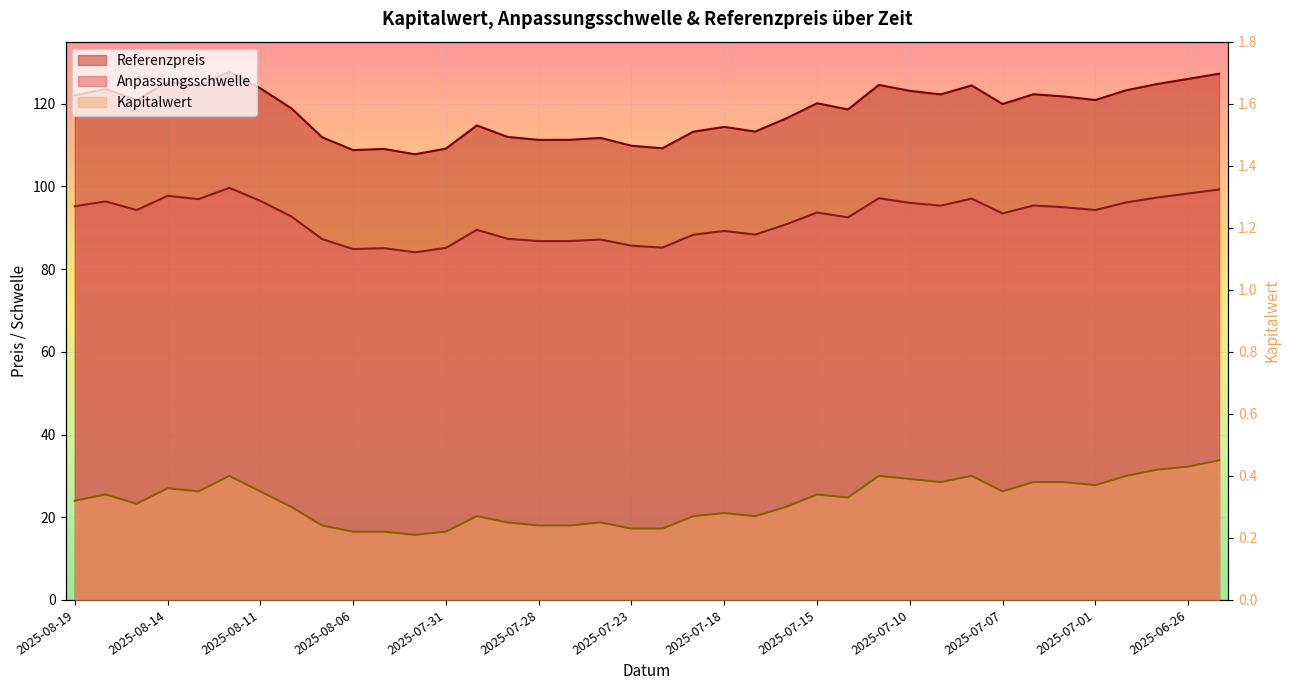

Which series changed the most between 2025-07-23 and 2025-07-15?

Referenzpreis